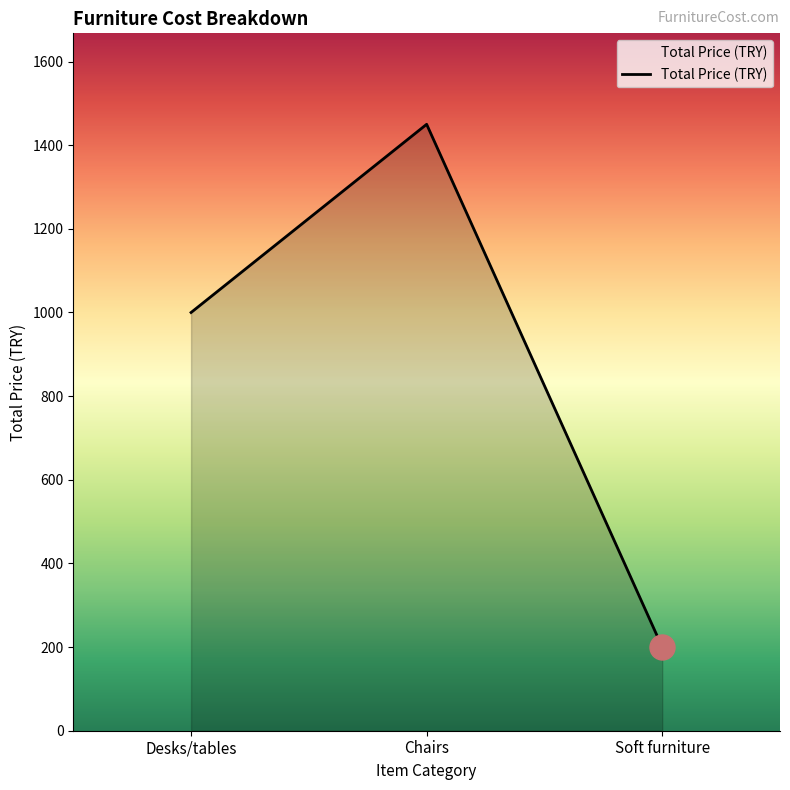

Is it true that the value at Soft furniture is 200?

True